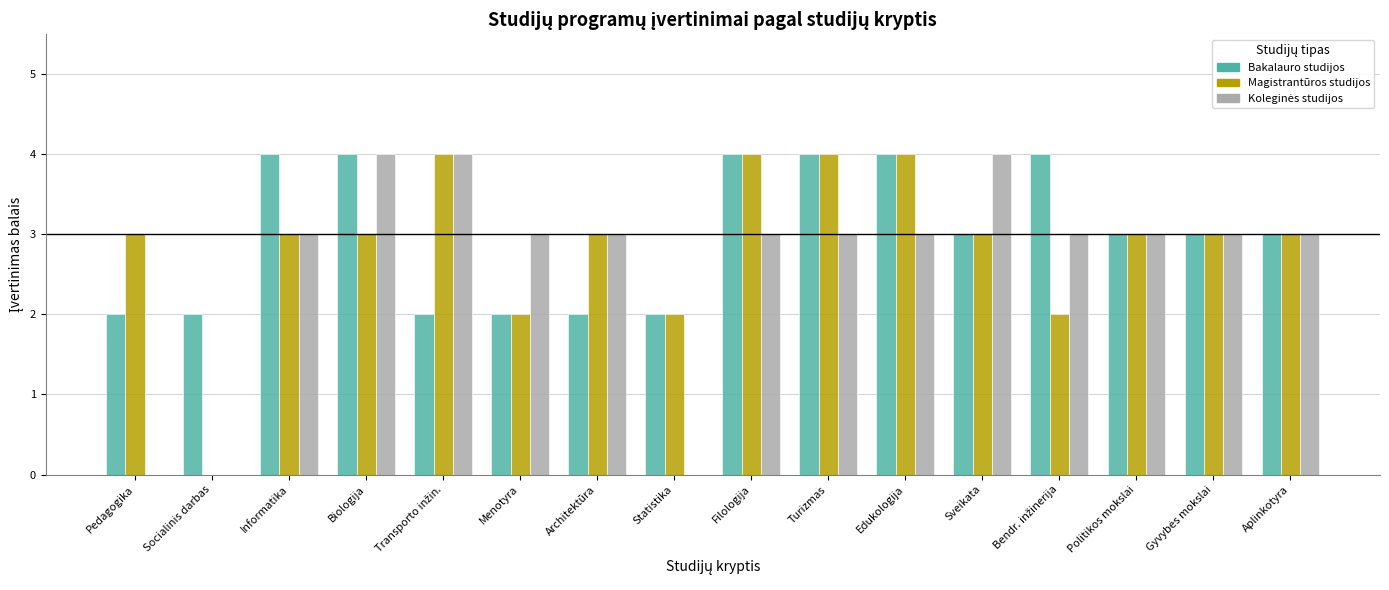

True or false: Magistrantūros studijos has a value of 1 at Sveikata.

False